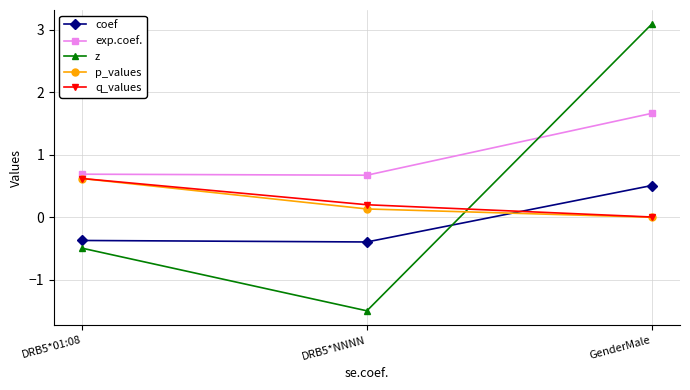

Does the chart display data point markers on the line(s)?

Yes